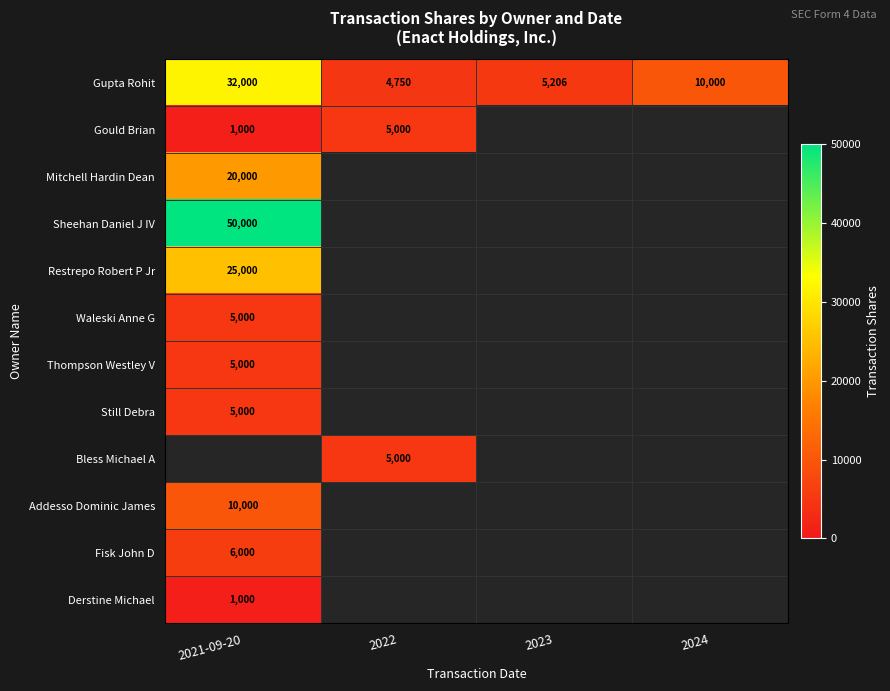

What is the difference between the Gupta Rohit values at 2024 and 2023?

4794